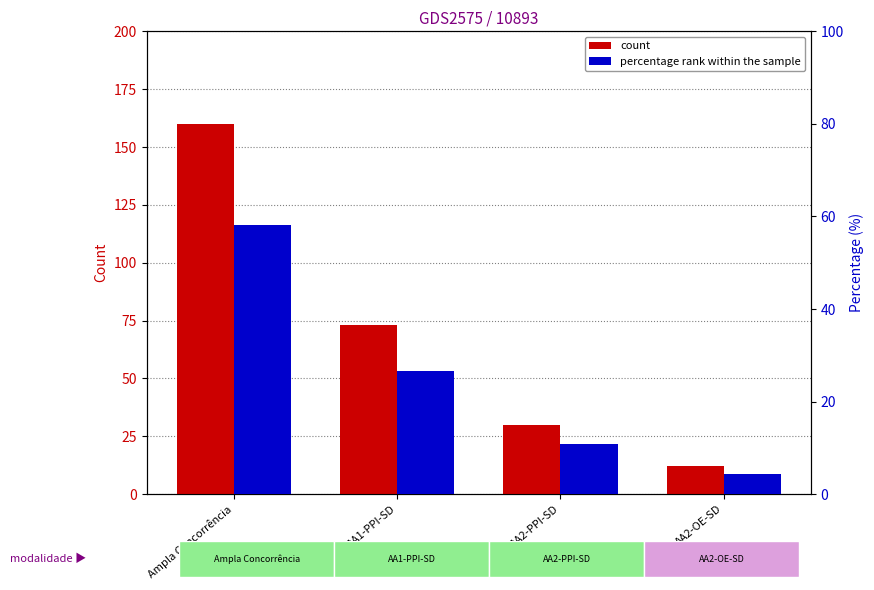

What is the label of the 2nd bar from the left?

AA1-PPI-SD